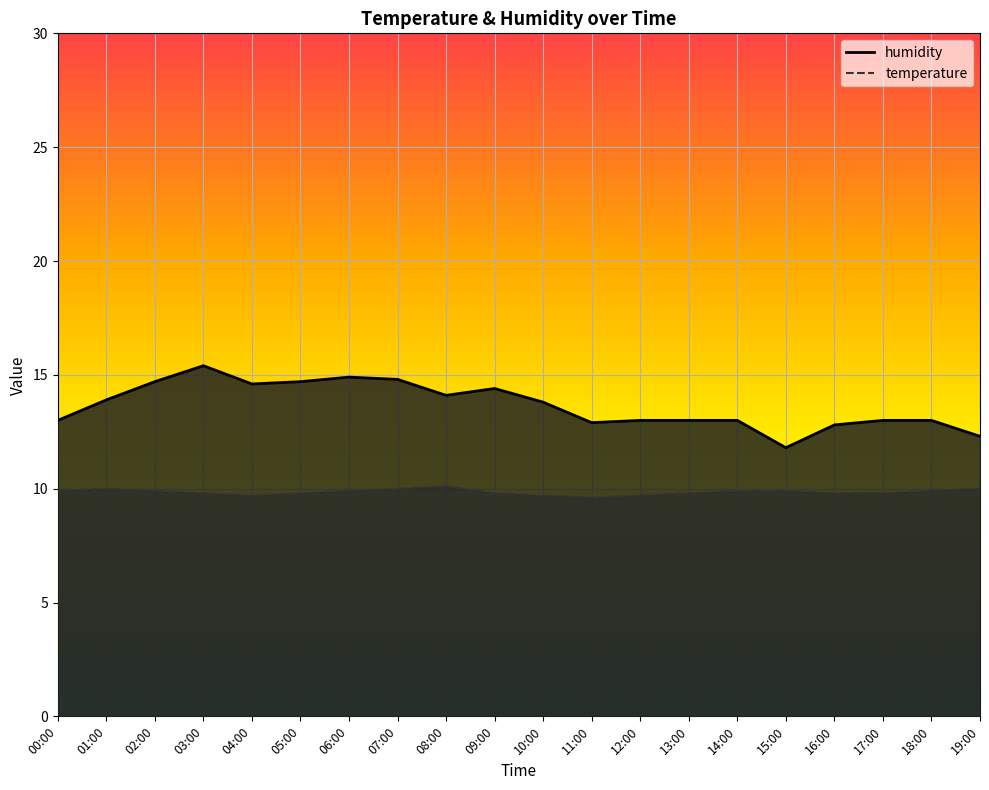

What is the approximate value of temperature at 19:00?

10.0